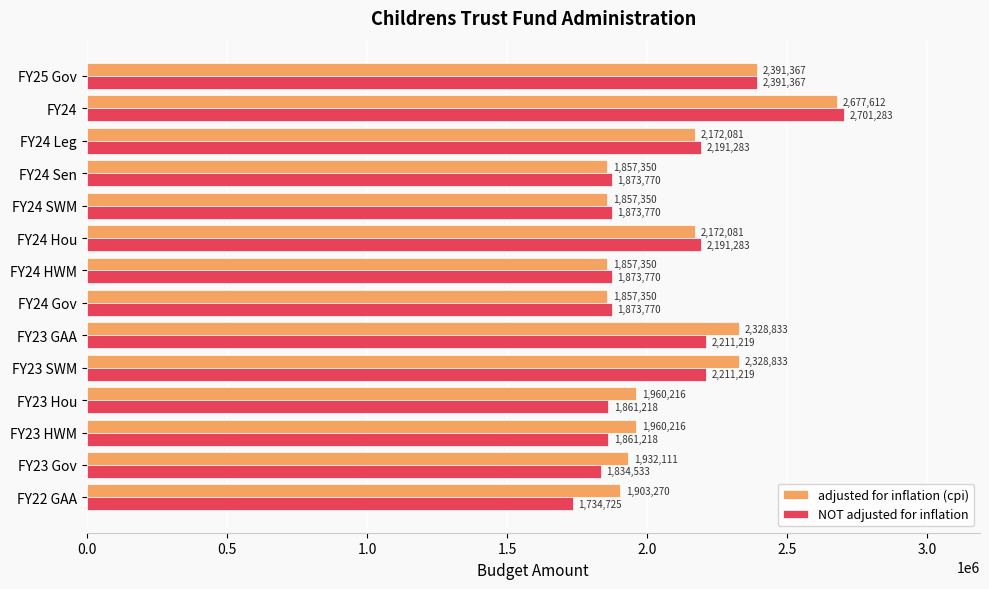

At which category is the sum across all series the highest?

FY24